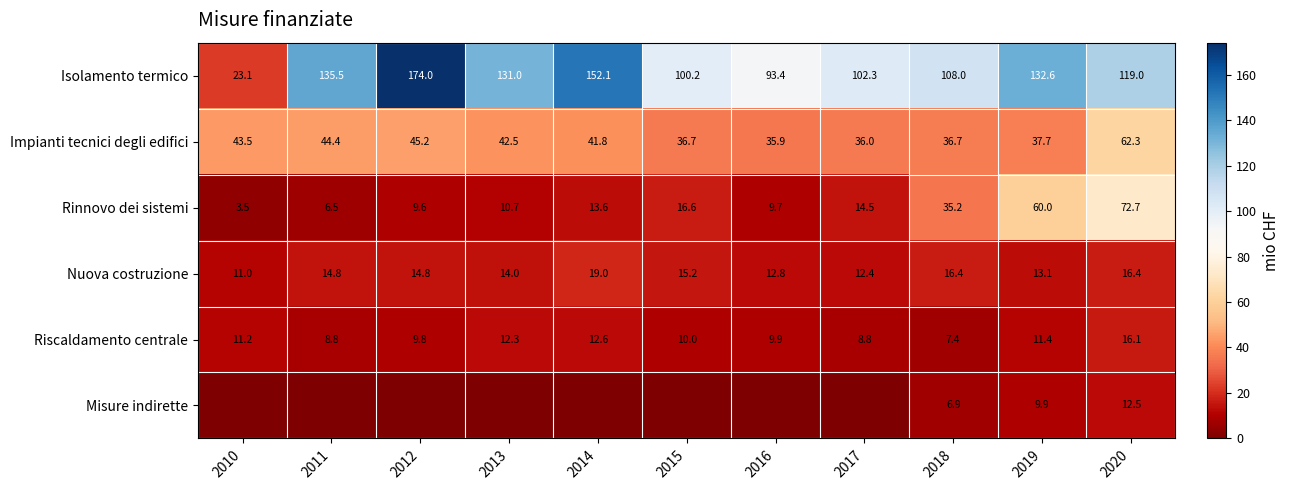

What is the maximum value for Impianti tecnici degli edifici?

62.3